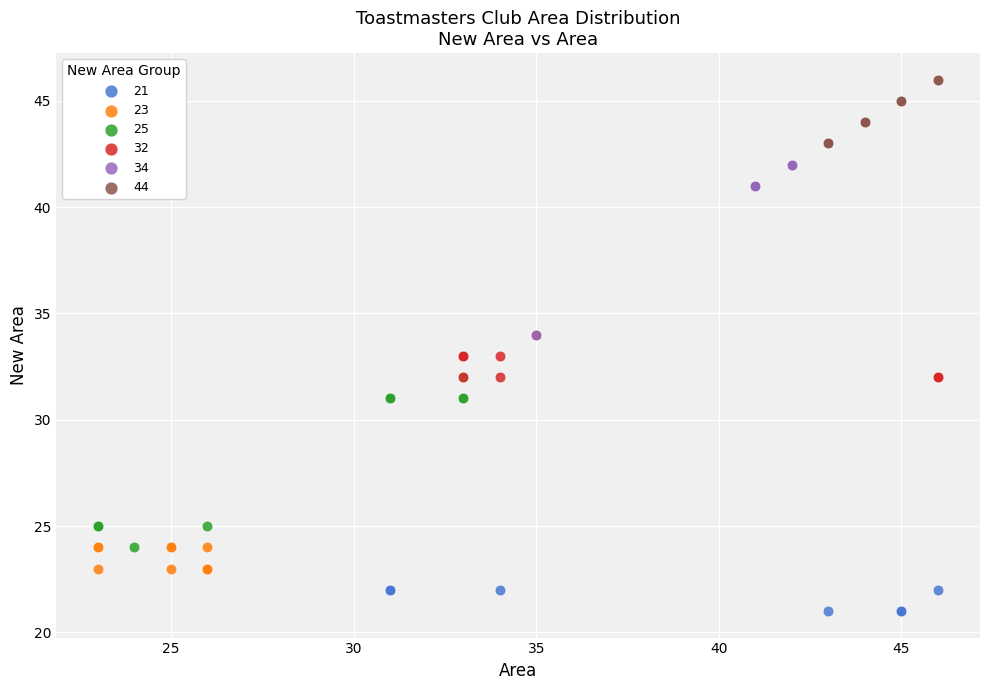

Which series contains the lowest Y value?

21